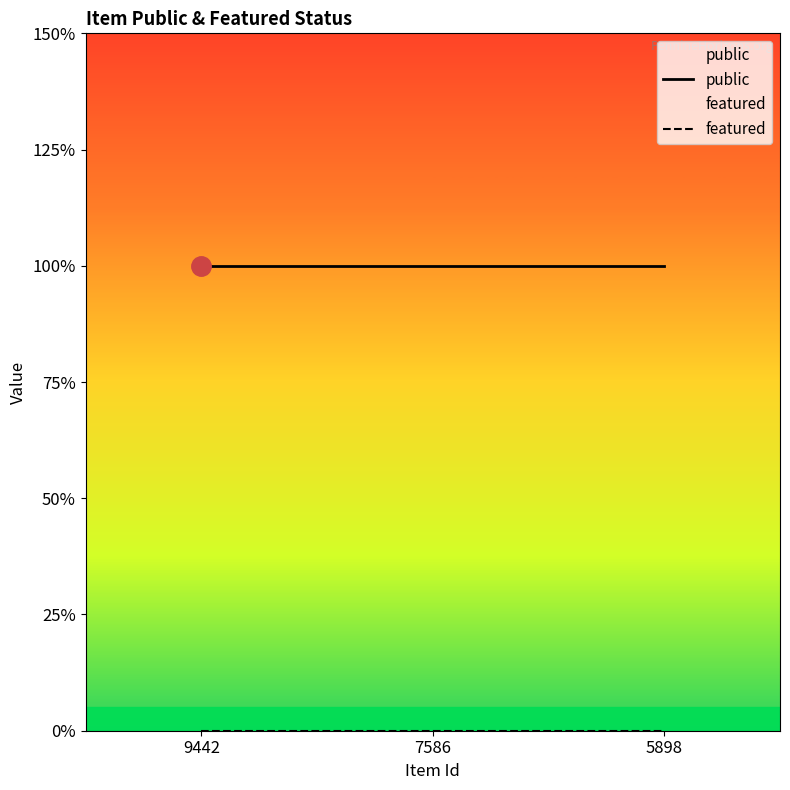

Rank the series at 9442 from highest to lowest value.

public, featured